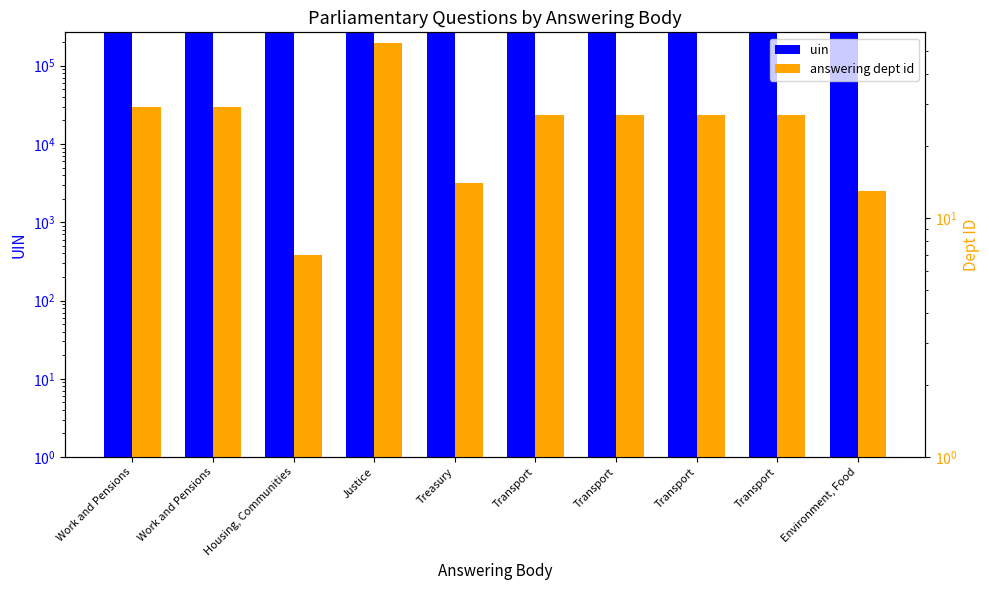

Which series has the largest range (max minus min)?

uin